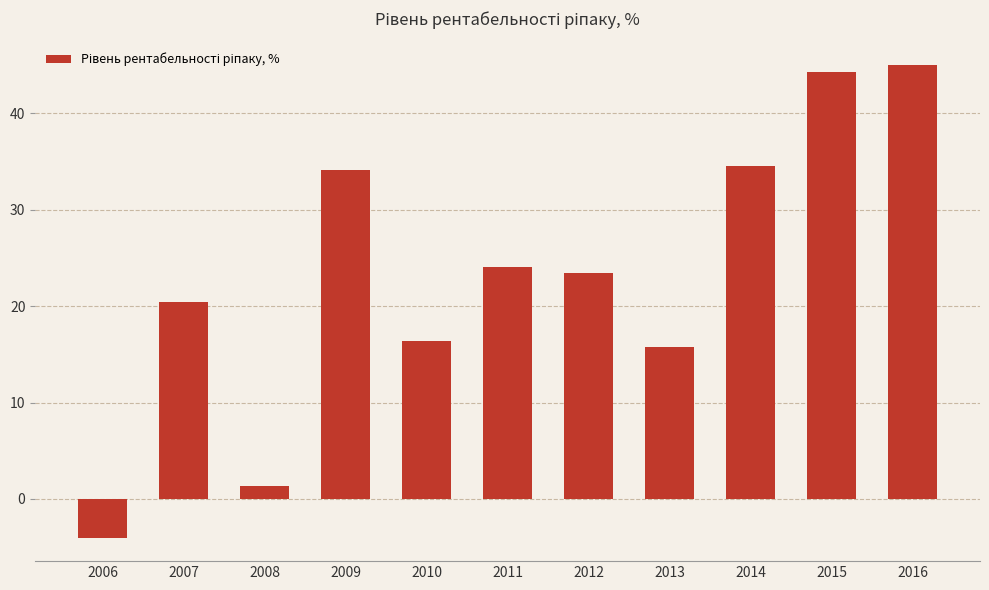

Between 2010 and 2012, which is larger?

2012